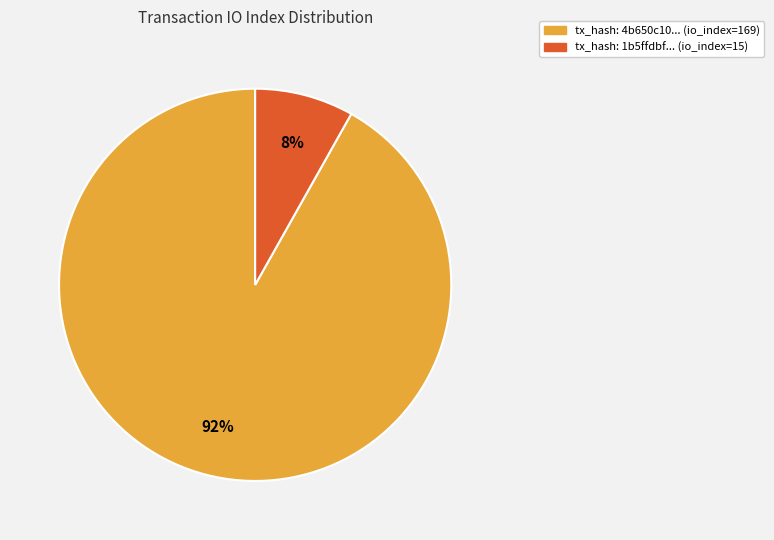

To the nearest percent, what is the difference between the largest and smallest slice percentages?

84%